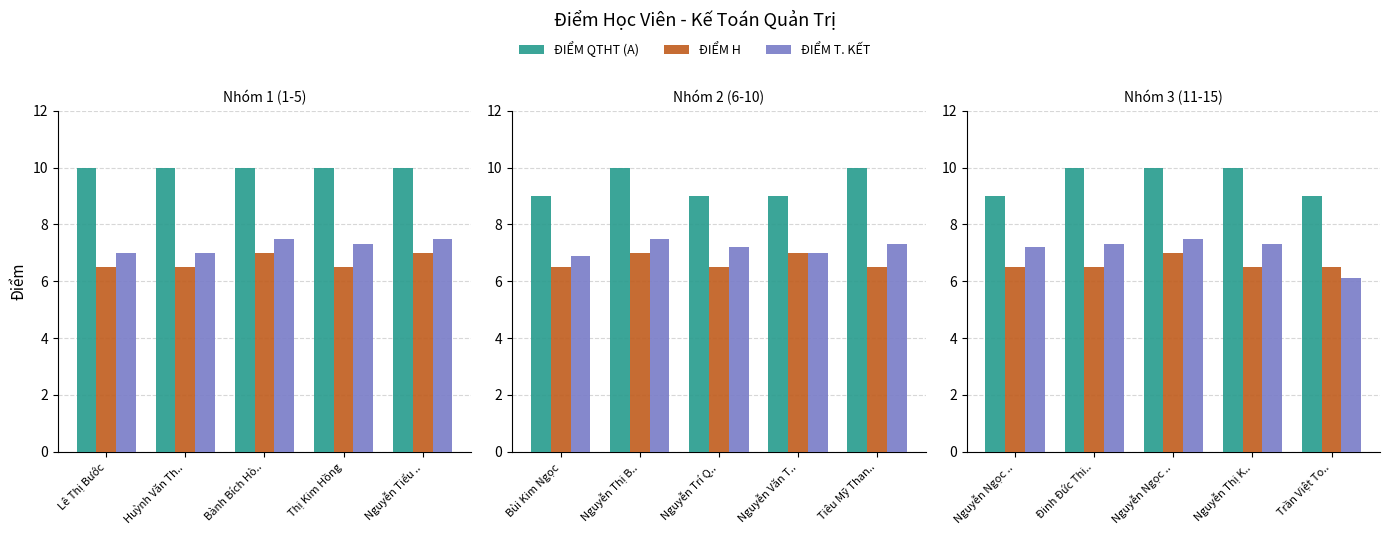

What is the label of the 2nd bar from the right?

Nguyễn Thị K..